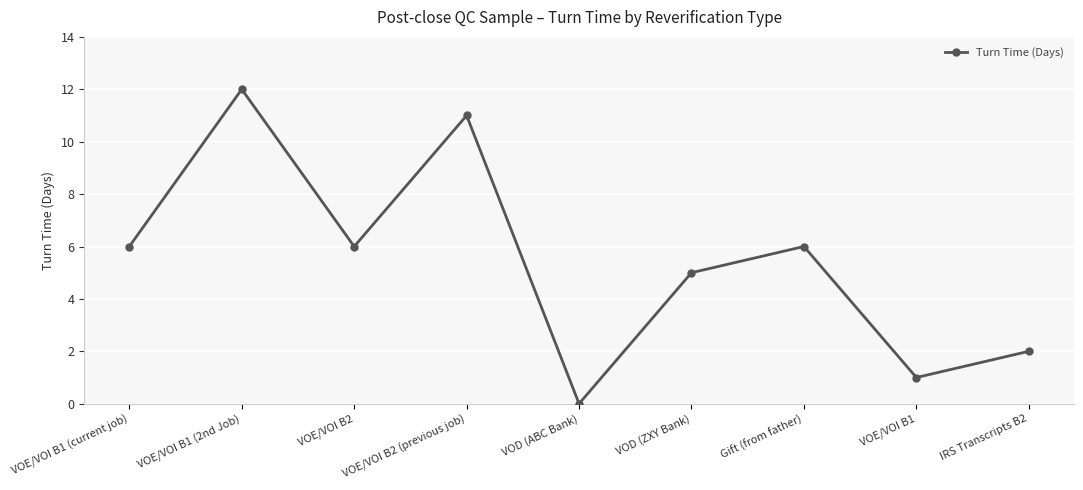

Does the chart display data point markers on the line(s)?

Yes